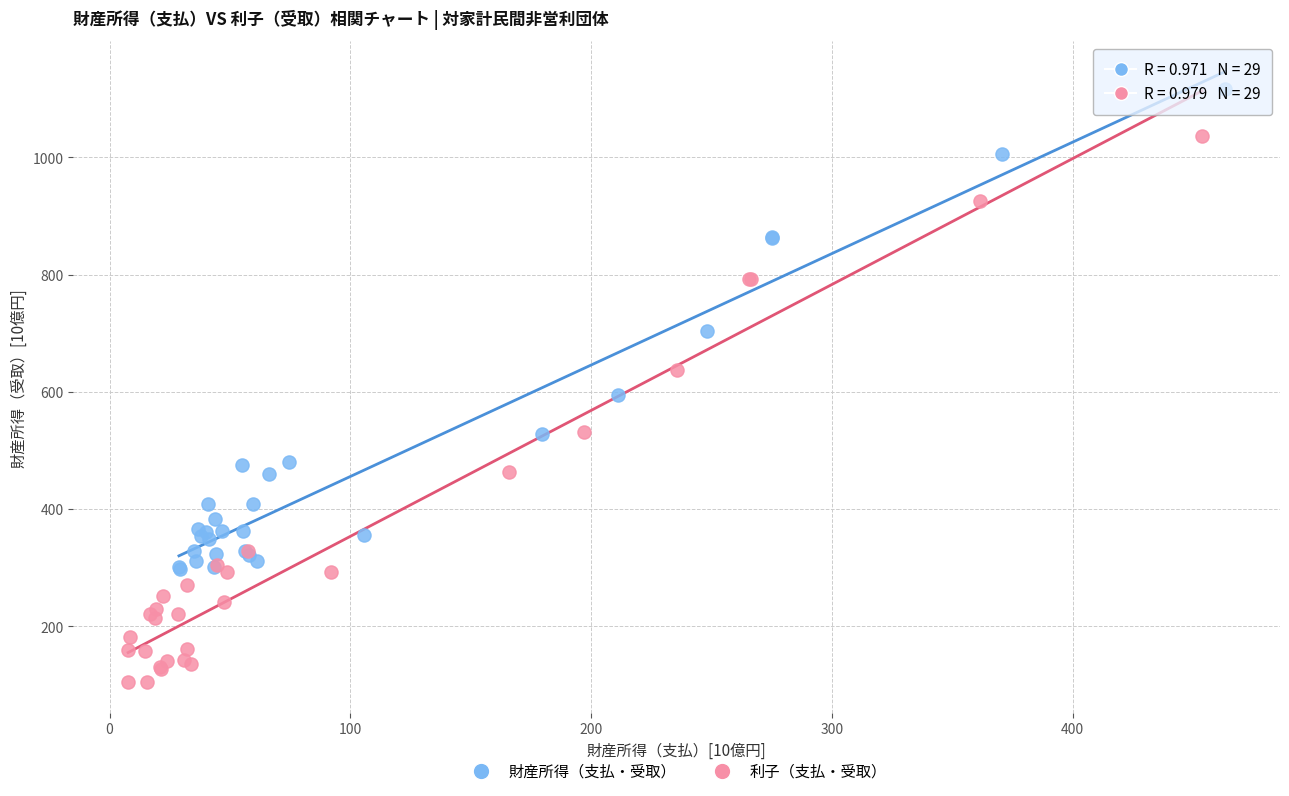

Which series has the widest spread of Y values?

利子（支払・受取）